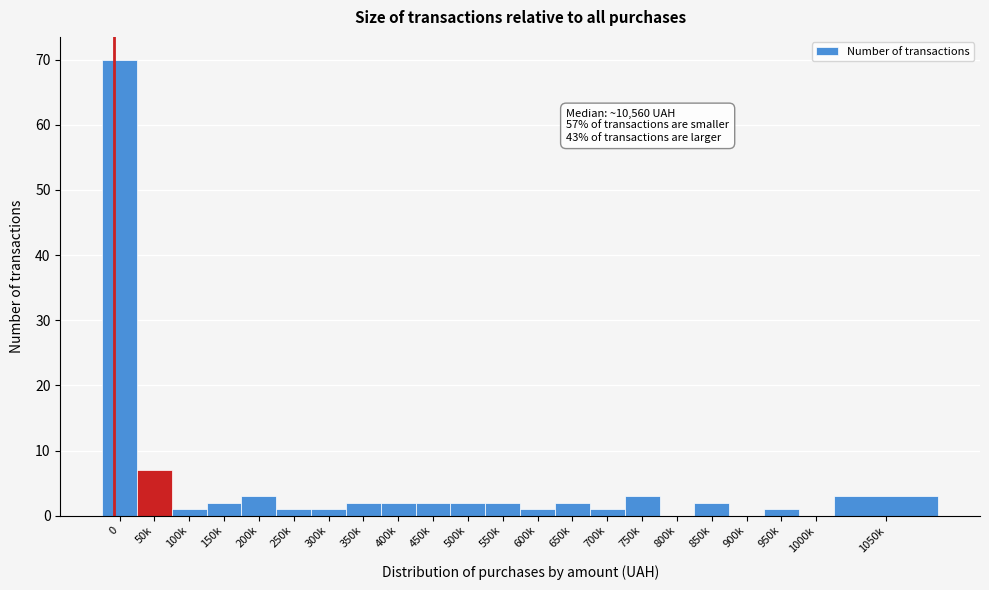

Reading right to left, list all the values displayed in this chart.

1050k=3	1000k=0	950k=1	900k=0	850k=2	800k=0	750k=3	700k=1	650k=2	600k=1	550k=2	500k=2	450k=2	400k=2	350k=2	300k=1	250k=1	200k=3	150k=2	100k=1	50k=7	0=70